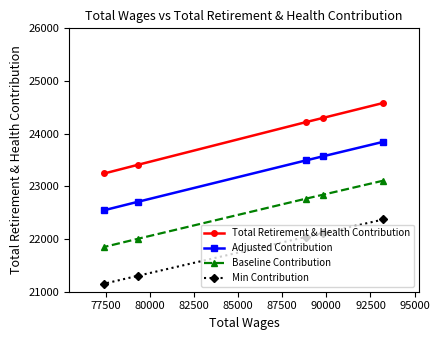

Which series has the largest total across all categories?

Total Retirement & Health Contribution